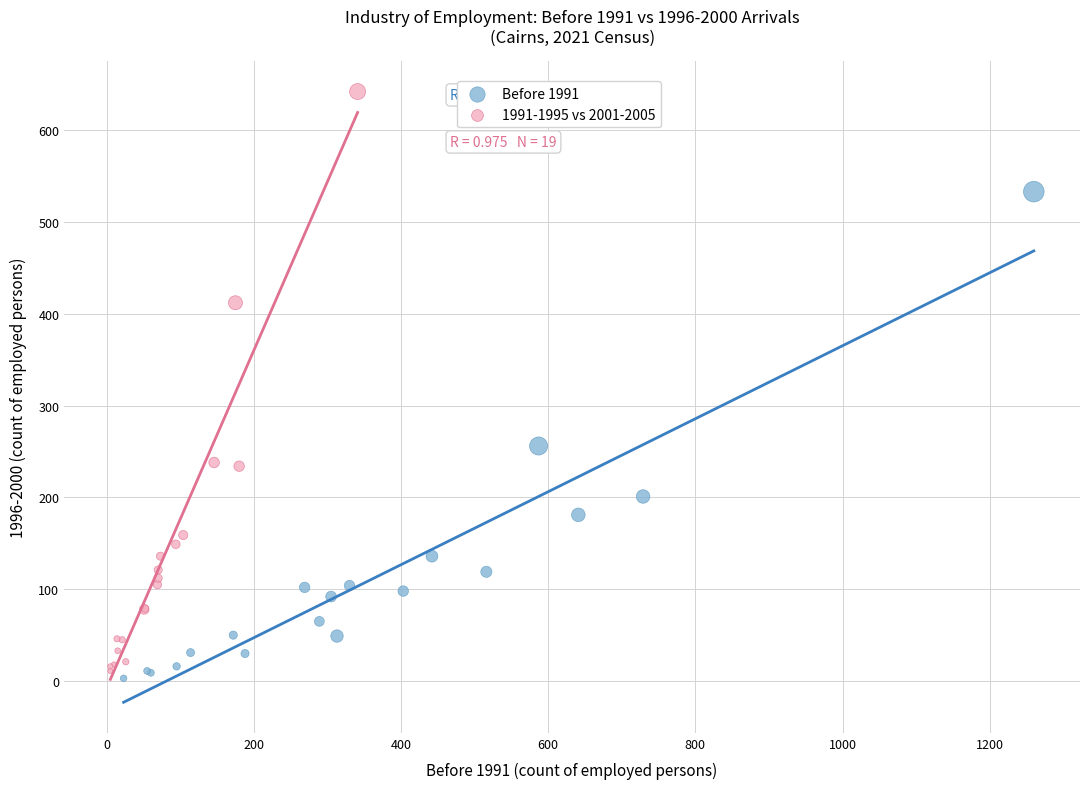

Which series reaches the maximum Y coordinate?

1991-1995 vs 2001-2005